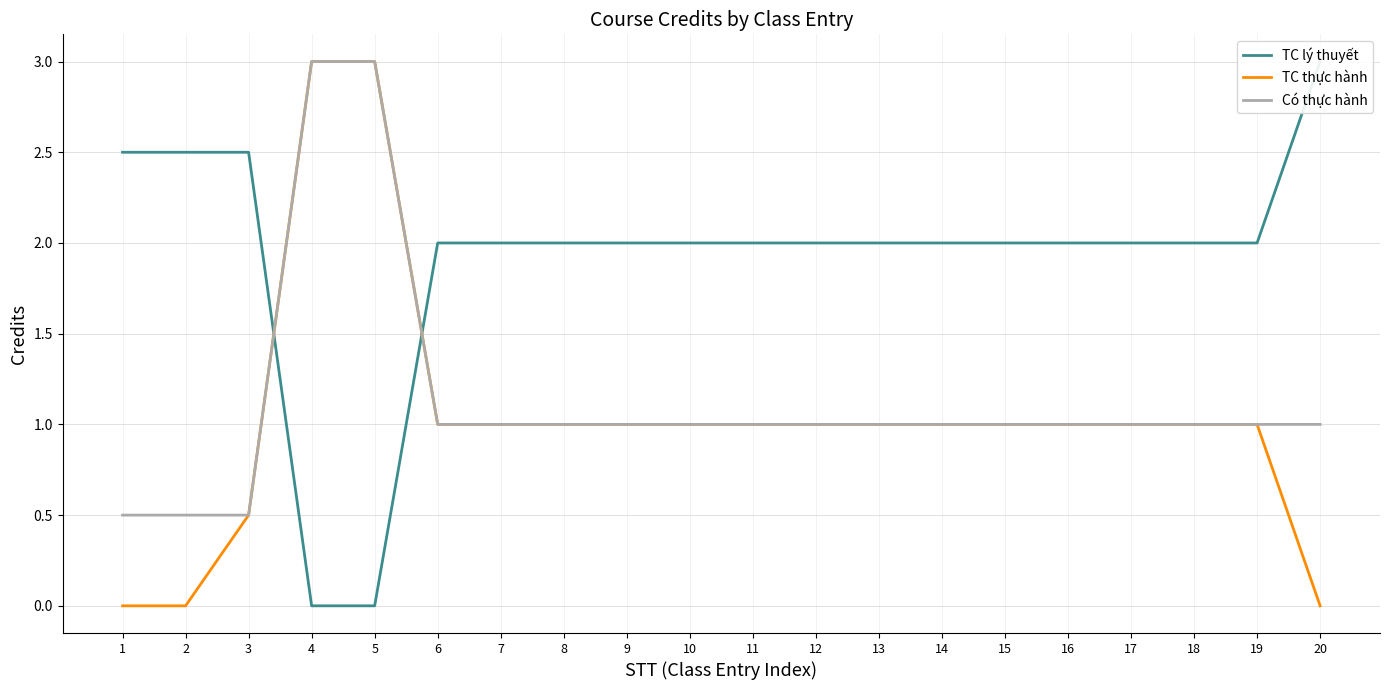

Which label corresponds to the largest value in the chart?

20